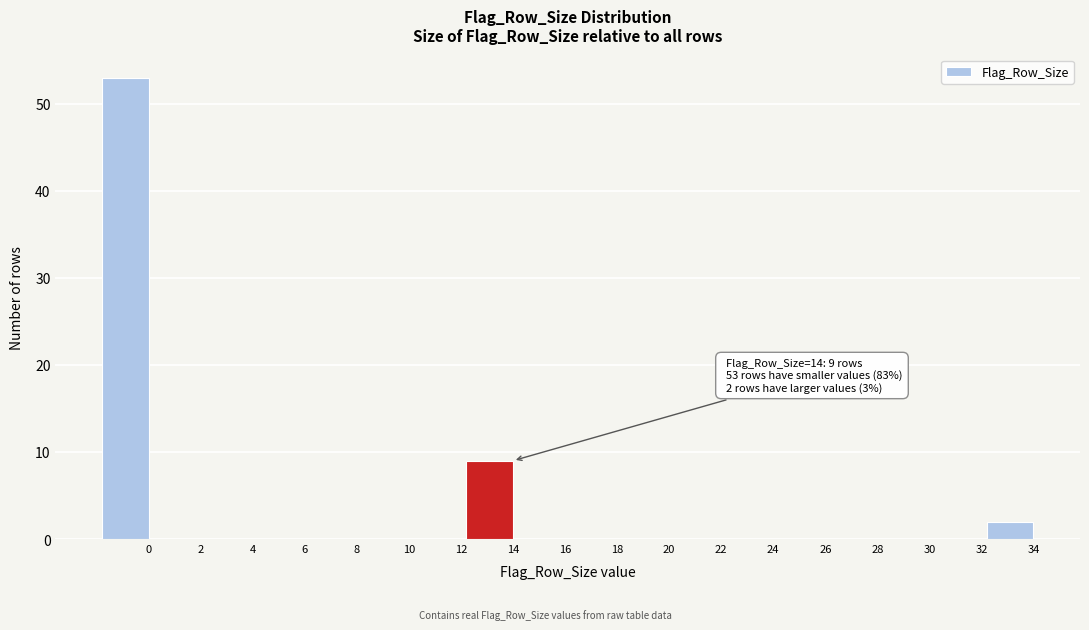

Reading left to right, list all the values displayed in this chart.

0=53	2=0	4=0	6=0	8=0	10=0	12=0	14=9	16=0	18=0	20=0	22=0	24=0	26=0	28=0	30=0	32=0	34=2